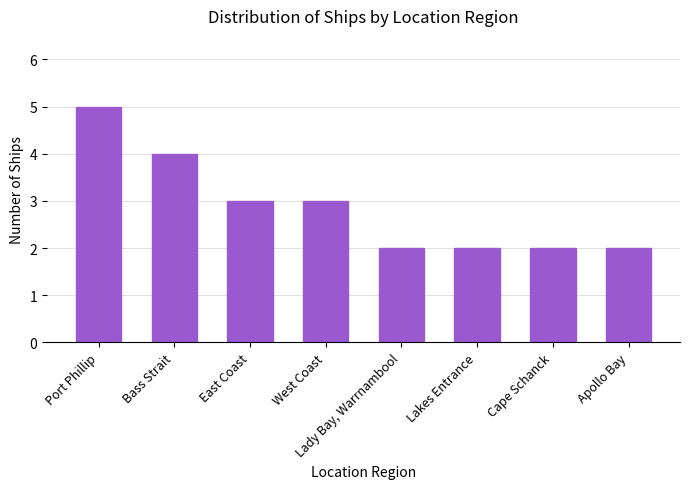

Which category has the highest value across all series?

Port Phillip